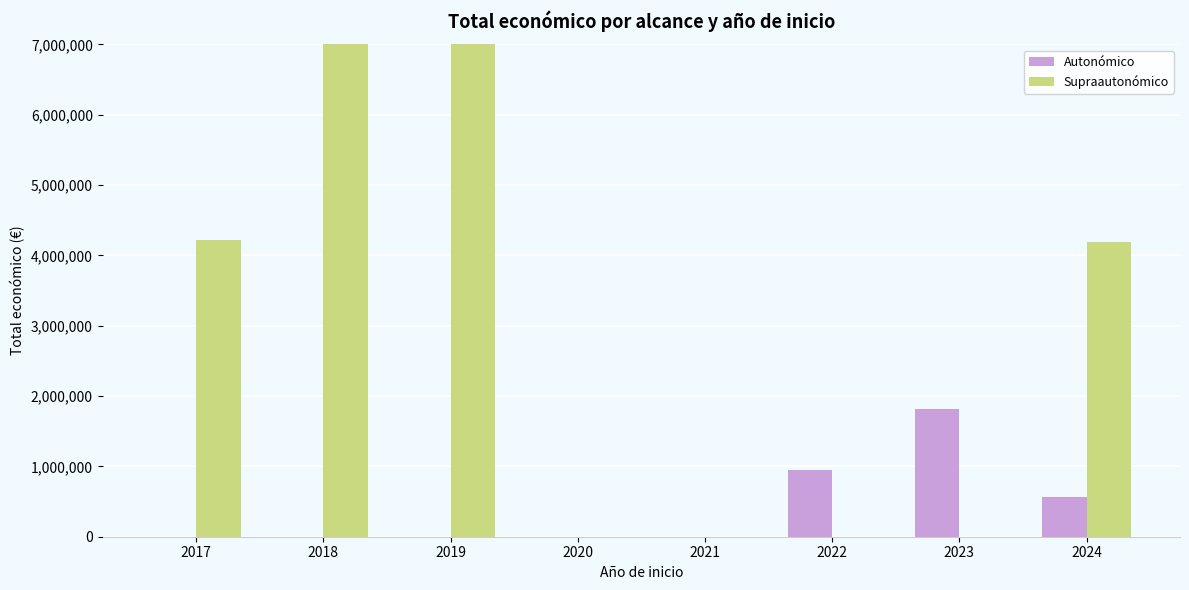

Count the number of categories in the chart.

8